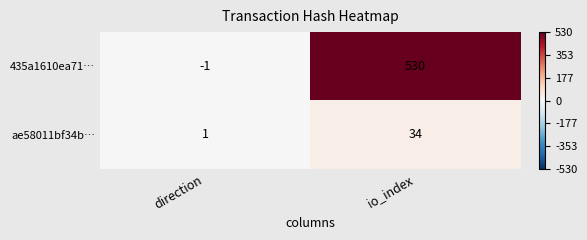

Rank the series by their maximum value, from lowest to highest.

ae58011bf34b…, 435a1610ea71…